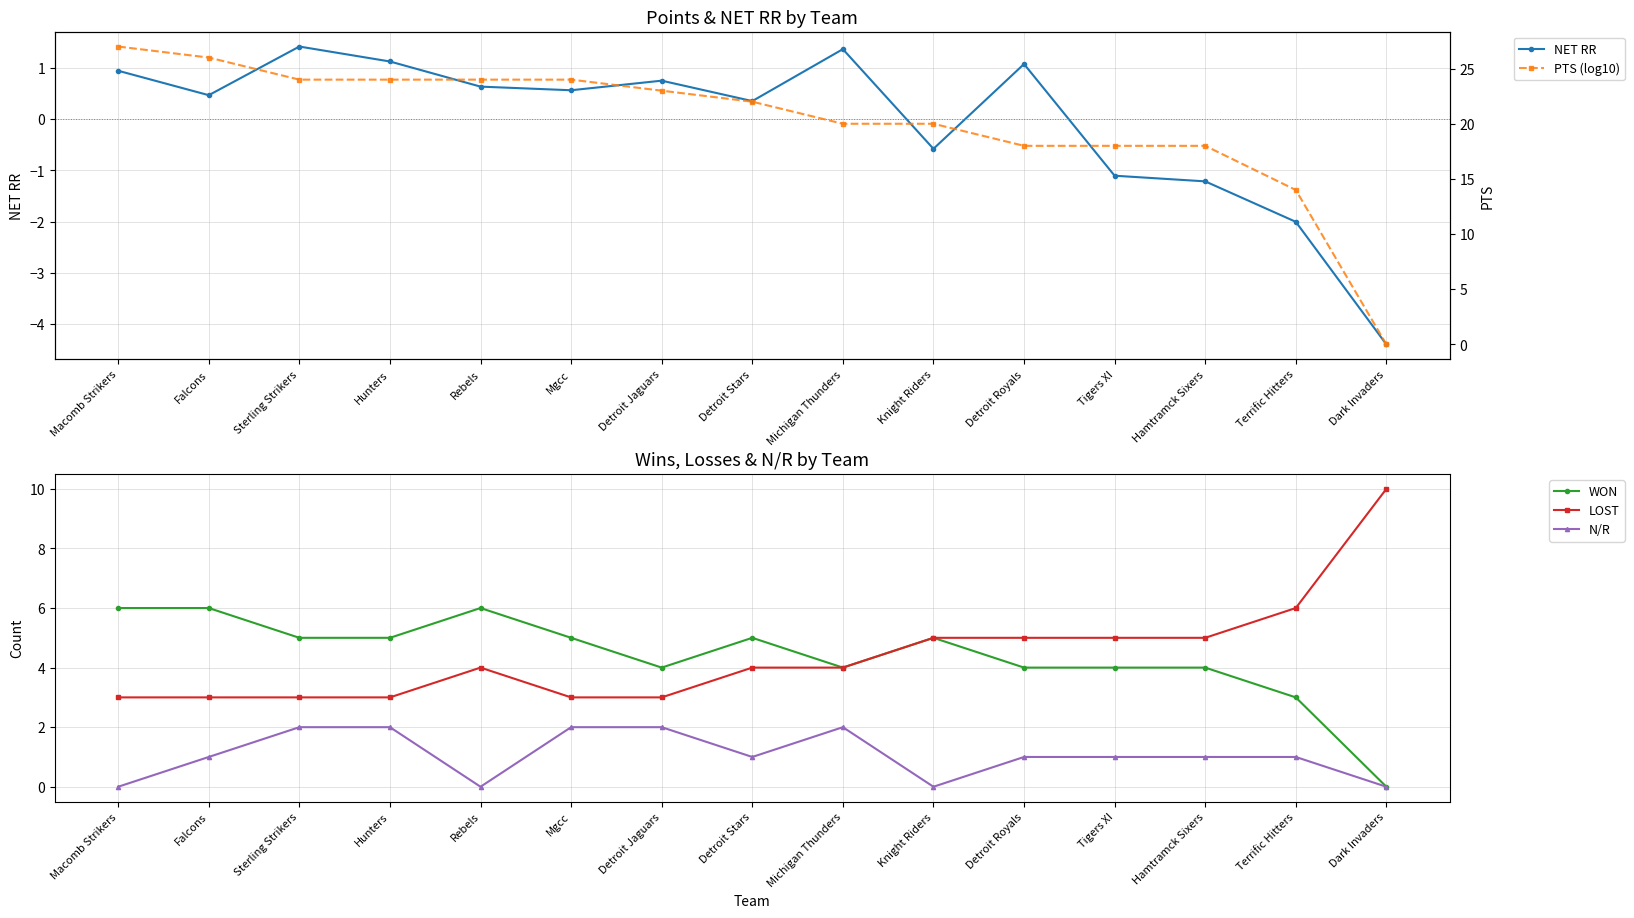

Where is N/R nearest to the value 1?

Falcons